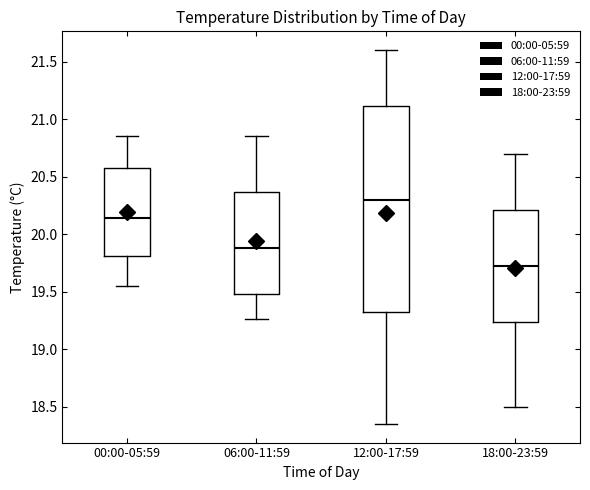

Which box has the lowest median line?

18:00-23:59